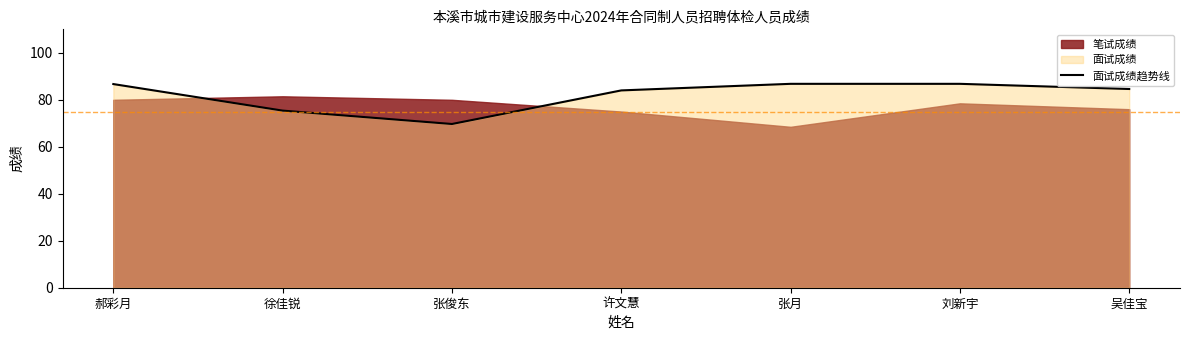

What position from the right is 郝彩月?

7